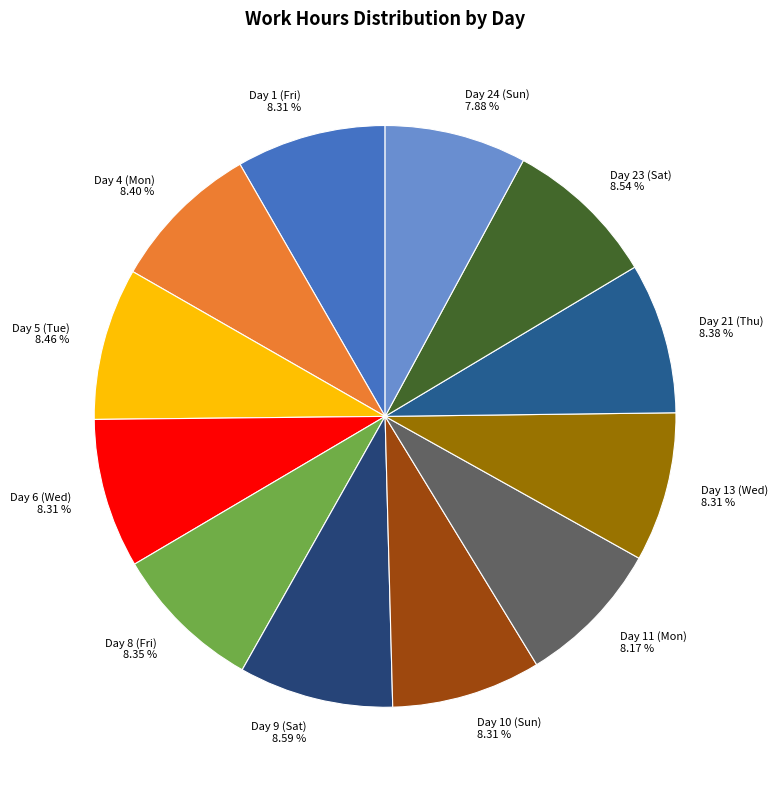

To the nearest percent, what portion does Day 6 (Wed) represent?

8%